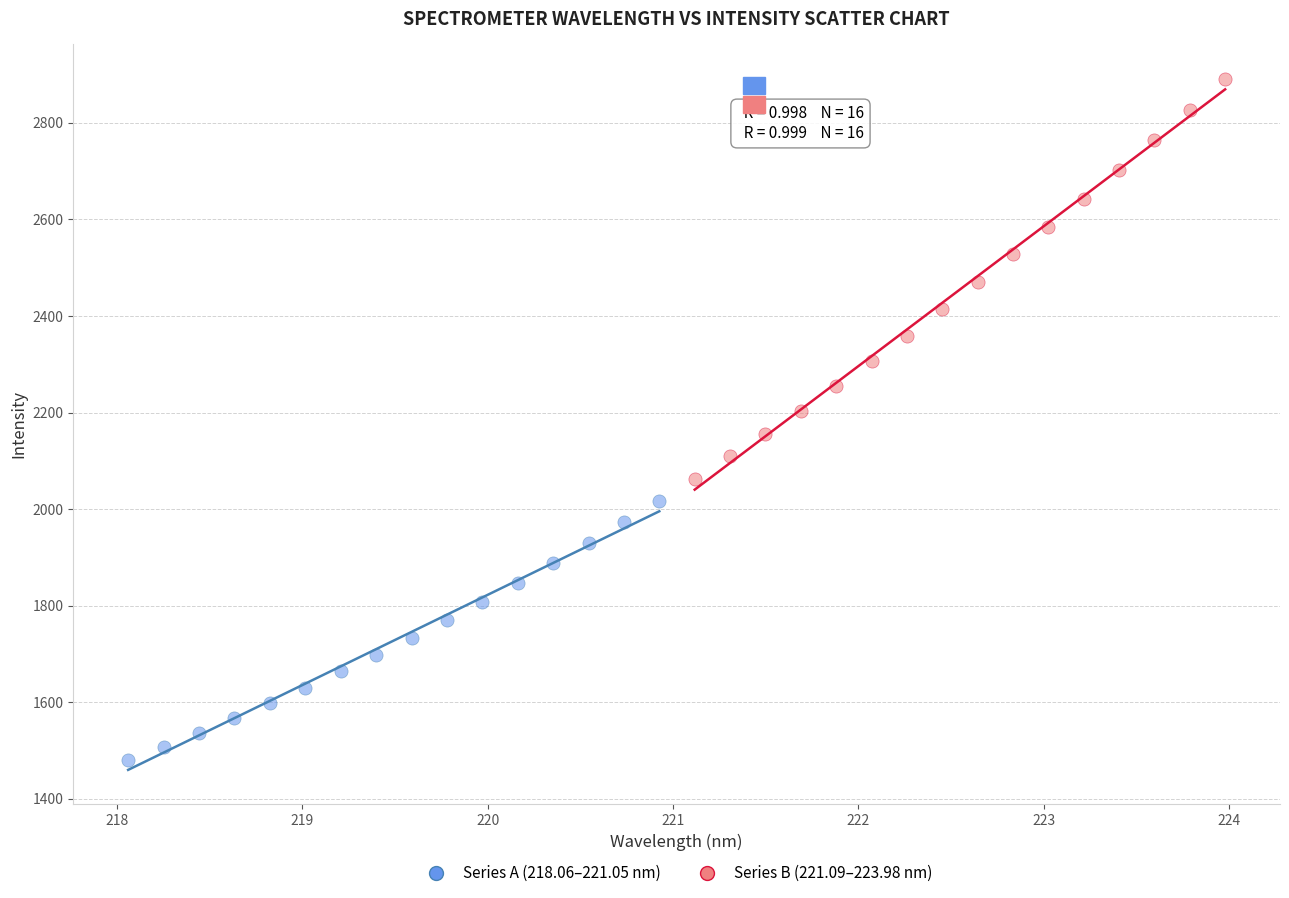

Which series contains the lowest Y value?

Series A (218.06–221.05 nm)